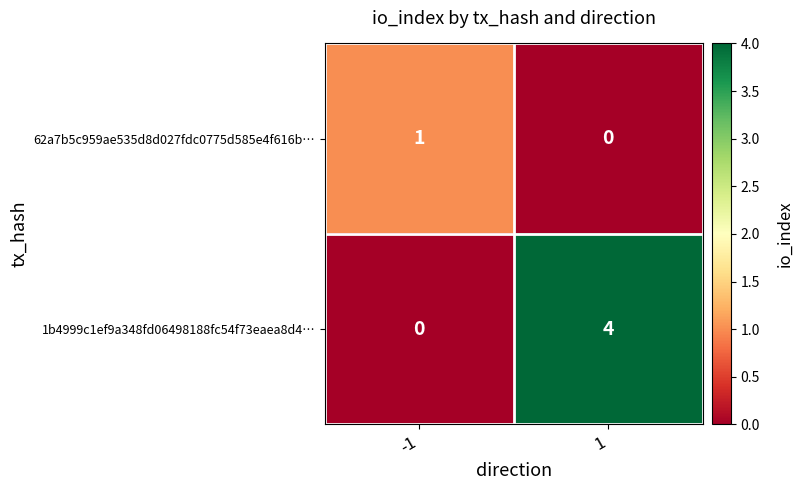

What is the total value across all series at 1?

4